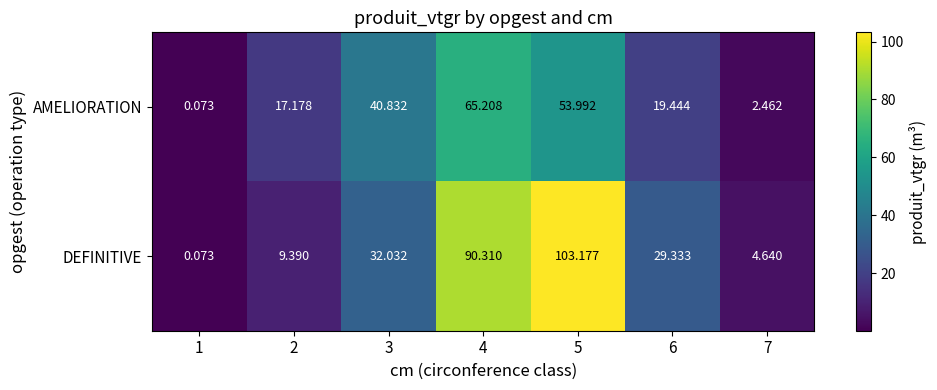

Between 5 and 7, which series saw the biggest shift?

DEFINITIVE